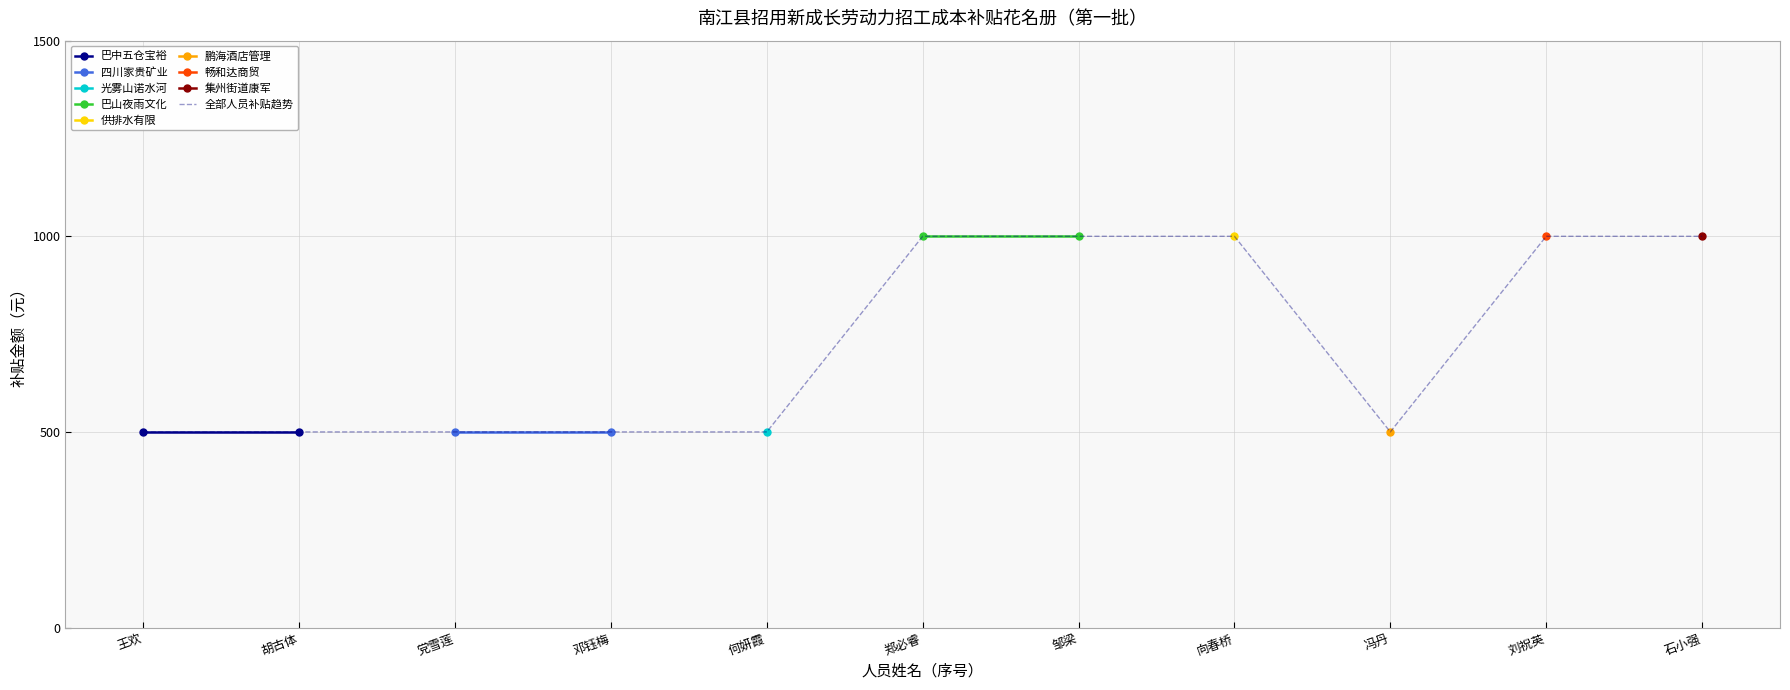

How many data points does each series have?

11